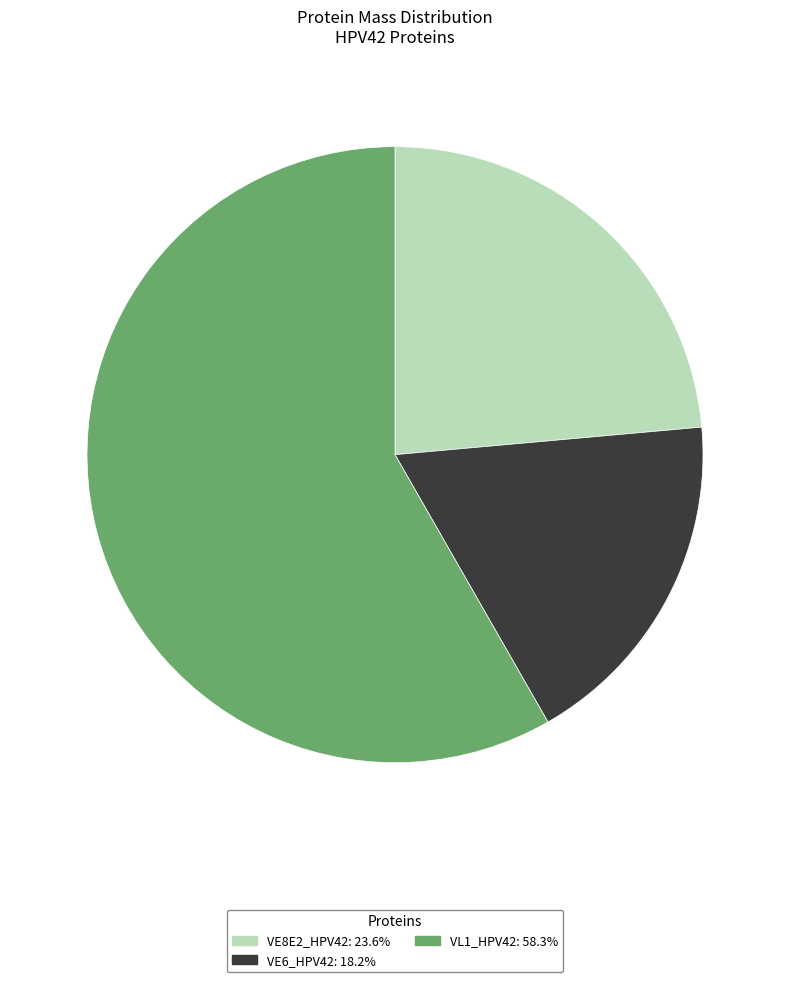

Is there any slice that represents more than half of the pie?

Yes